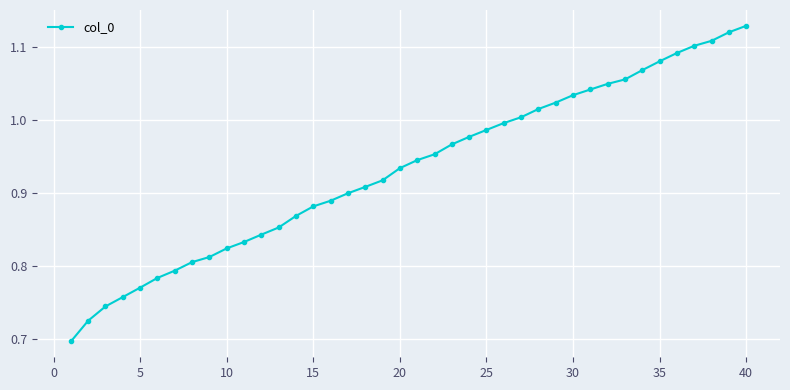

What is the difference between the maximum and minimum values?

0.4